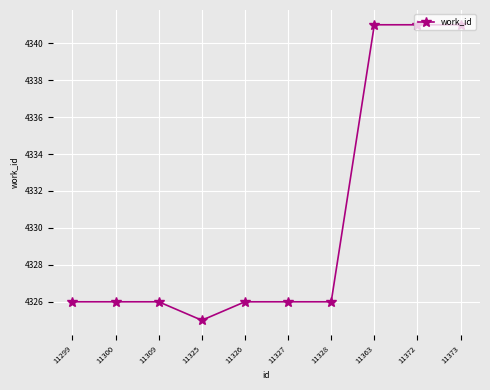

What is the maximum value shown in the chart?

4341